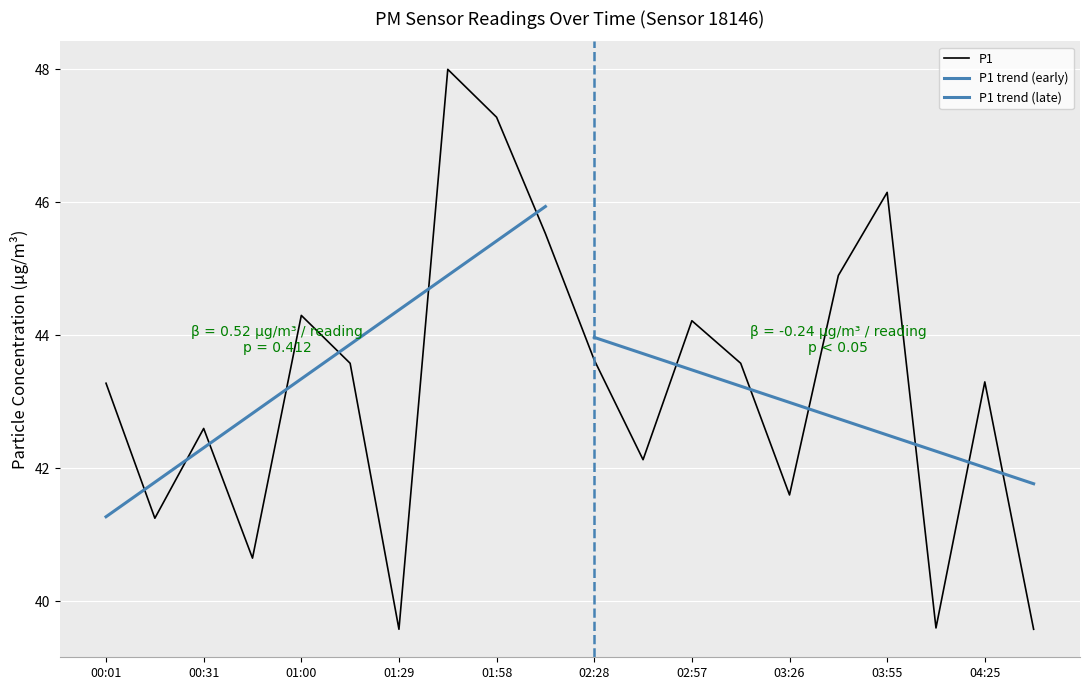

Rank the categories by value from lowest to highest.

01:29, 04:40, 04:10, 00:45, 00:16, 03:26, 02:42, 00:31, 00:01, 04:25, 01:15, 03:12, 02:28, 02:57, 01:00, 03:41, 02:13, 03:55, 01:58, 01:44